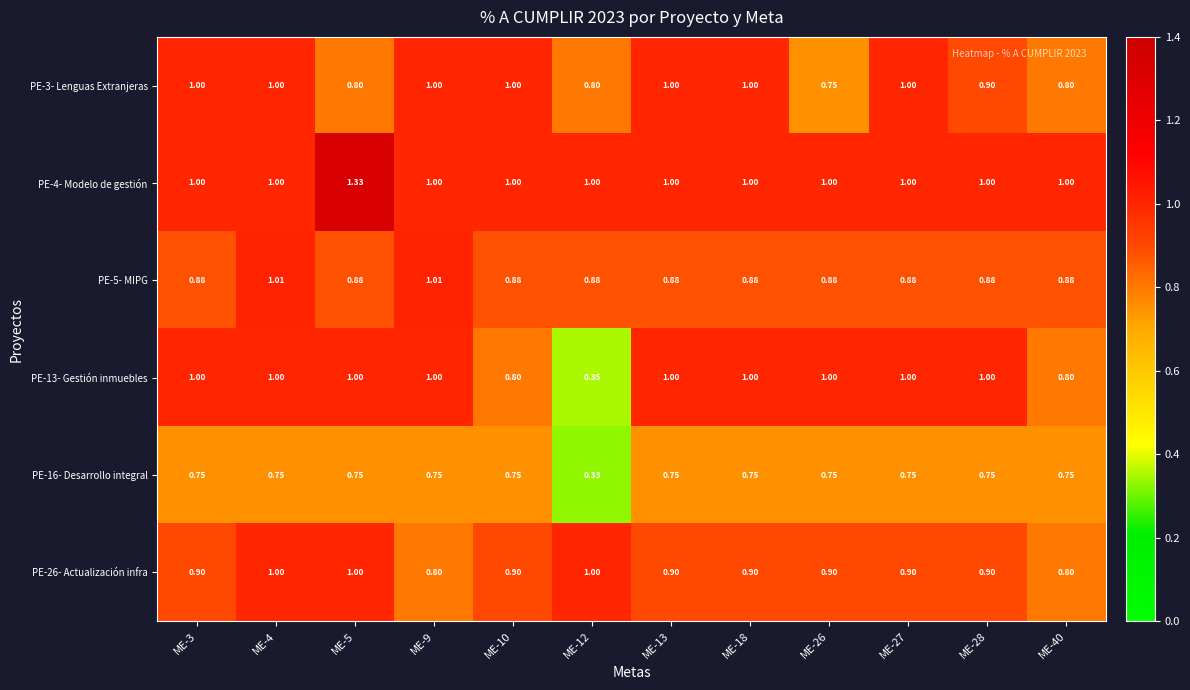

Is the value of PE-13- Gestión inmuebles at ME-10 greater than the value of PE-3- Lenguas Extranjeras at ME-27?

No